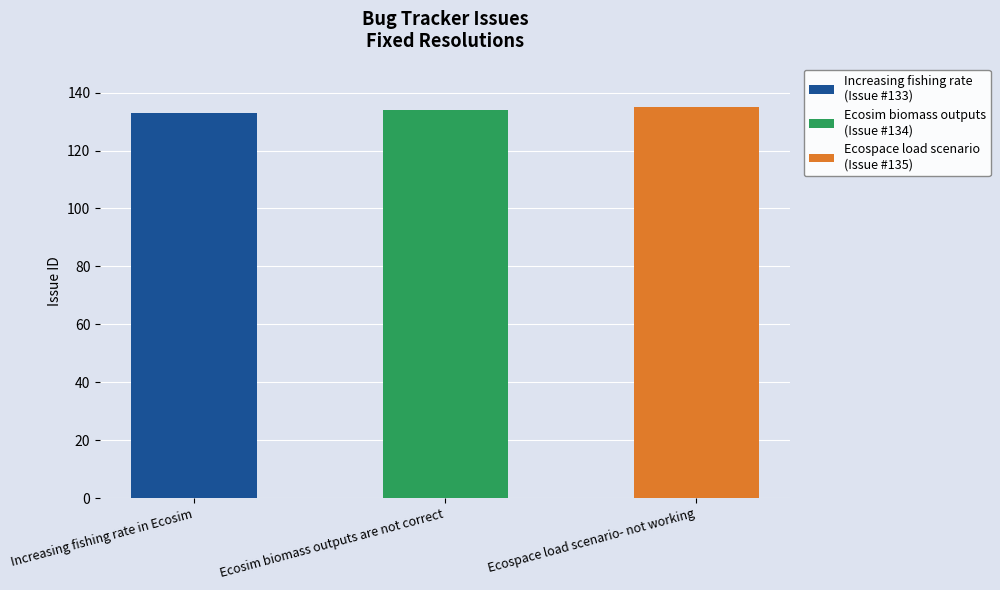

Does the chart contain stacked bars?

No